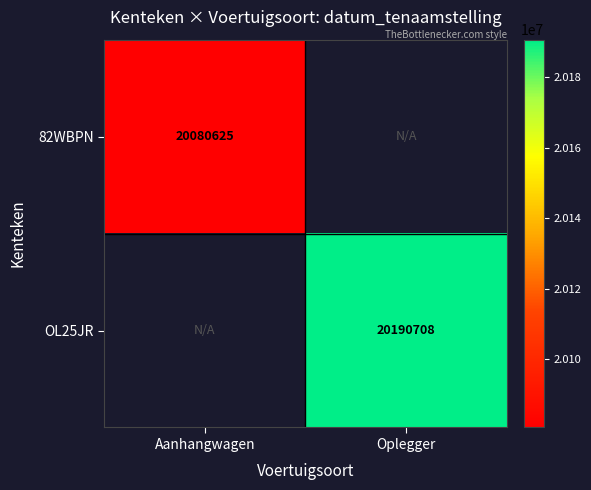

The 82WBPN series shows 20080625 at Aanhangwagen. True or false?

True